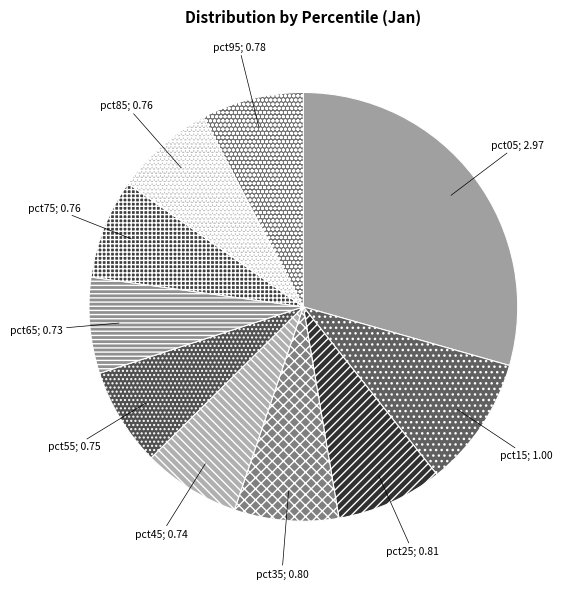

Count the number of slices in the pie.

10